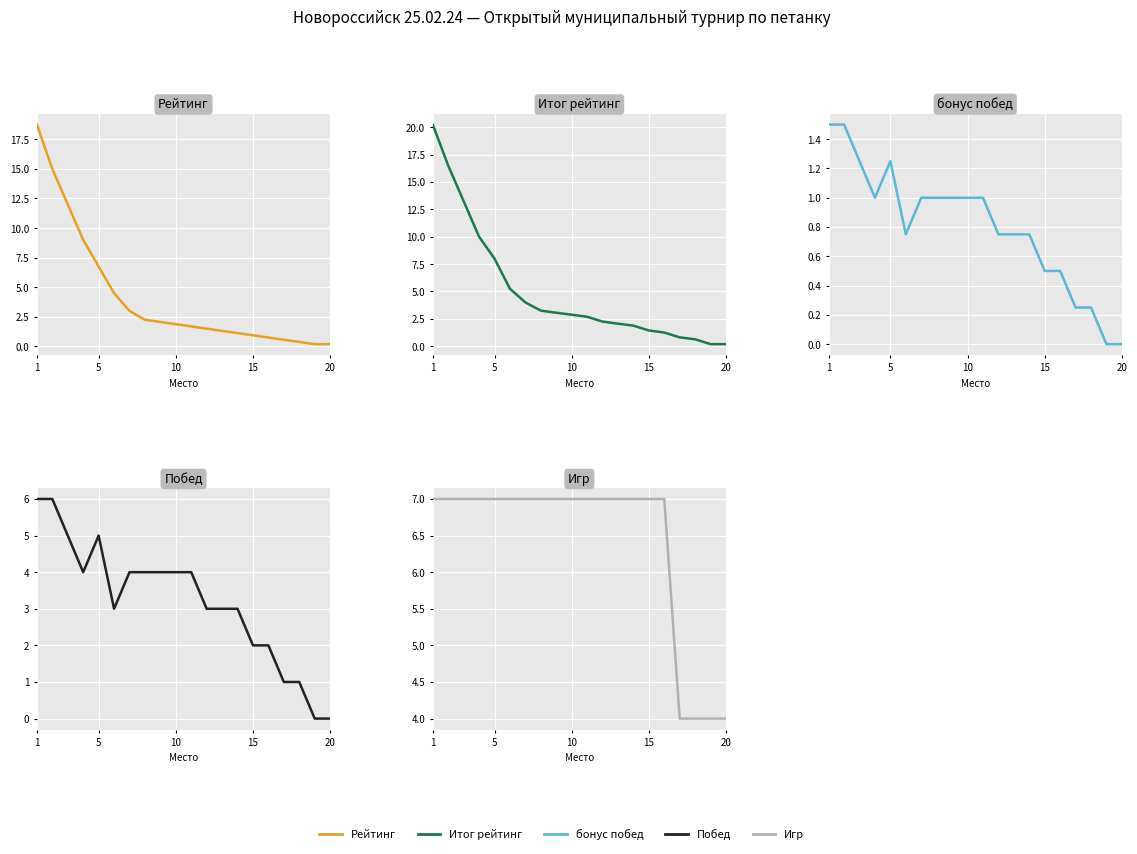

What is the average value of the бонус побед series?

0.8